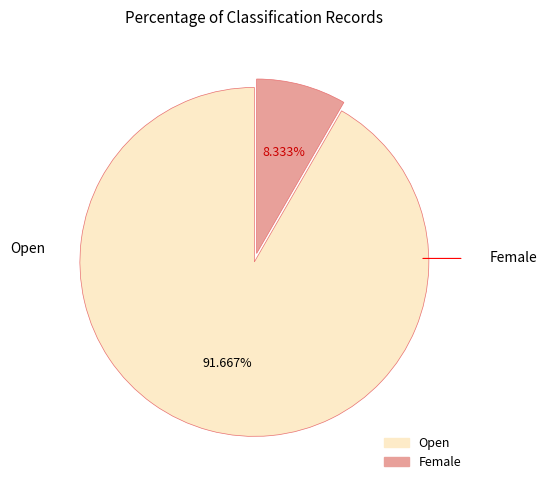

To the nearest percent, what is the average slice percentage?

50%